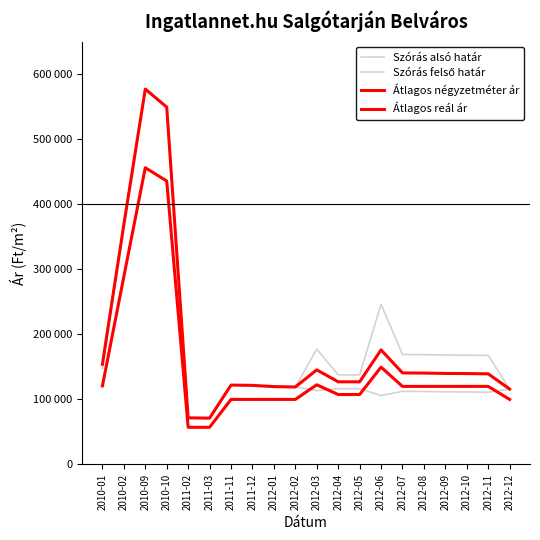

True or false: Átlagos négyzetméter ár and Szórás felső határ intersect in this chart.

False